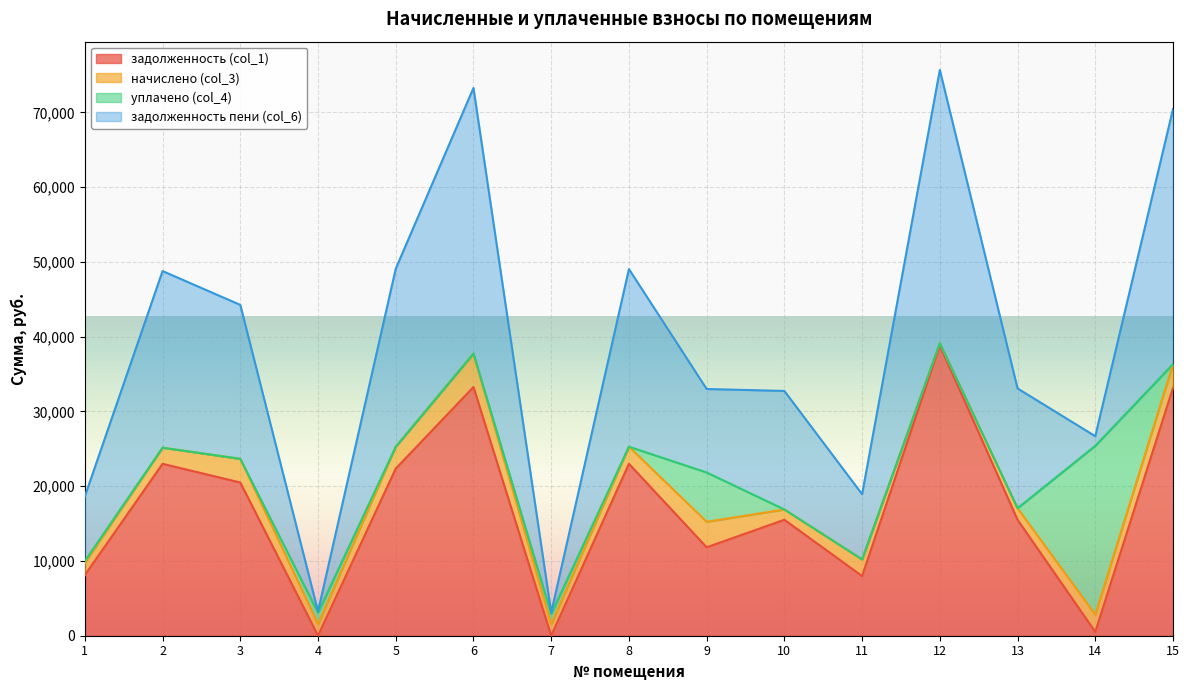

Which has a higher value, 1 or 8?

8